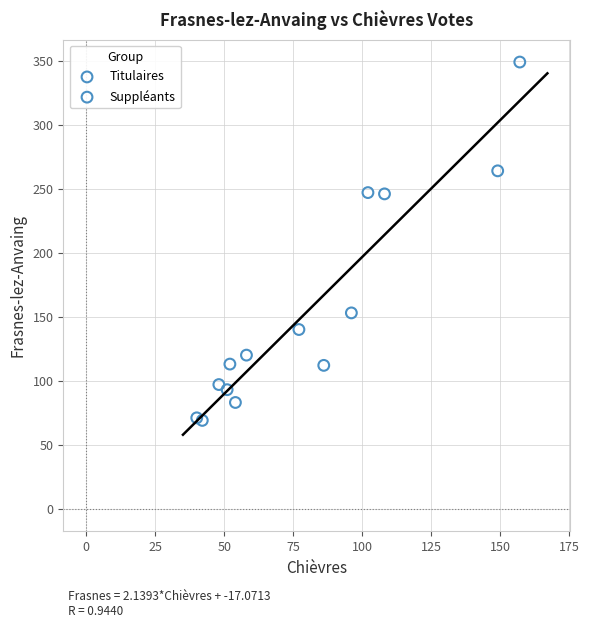

Which series contains the highest Y value?

Titulaires